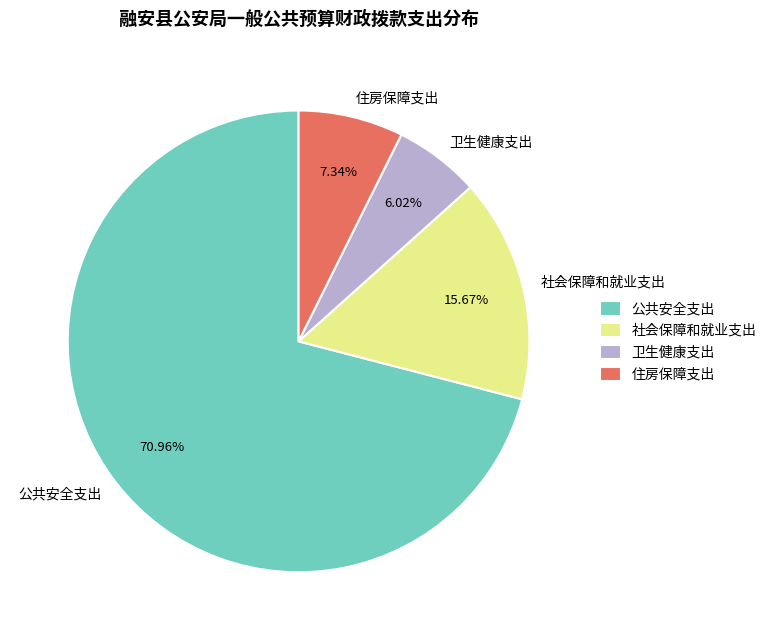

Count the number of slices in the pie.

4